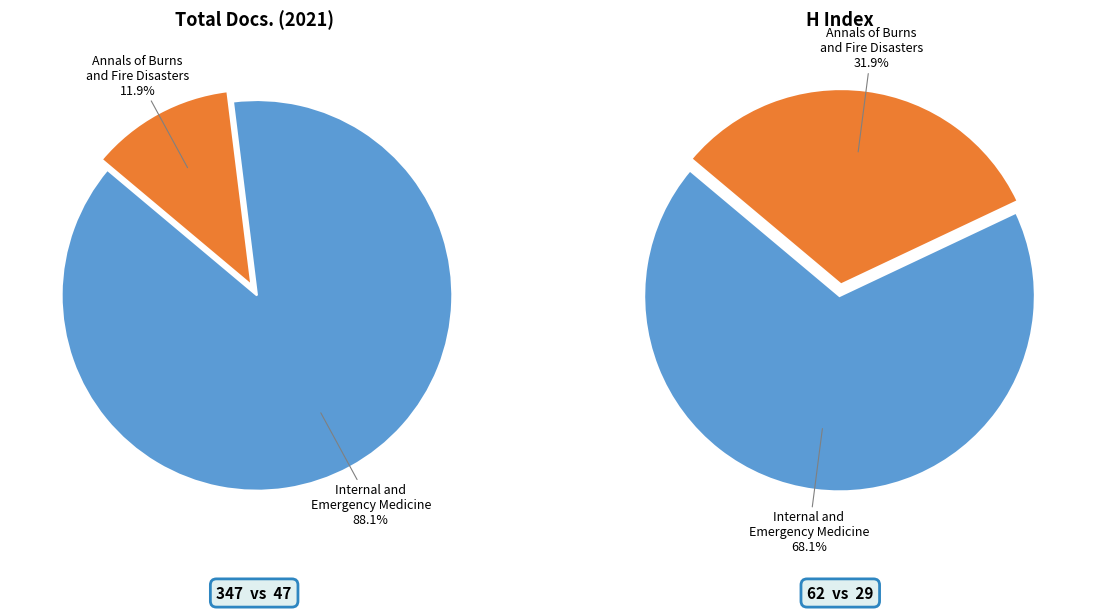

Does any single category account for the majority?

Yes